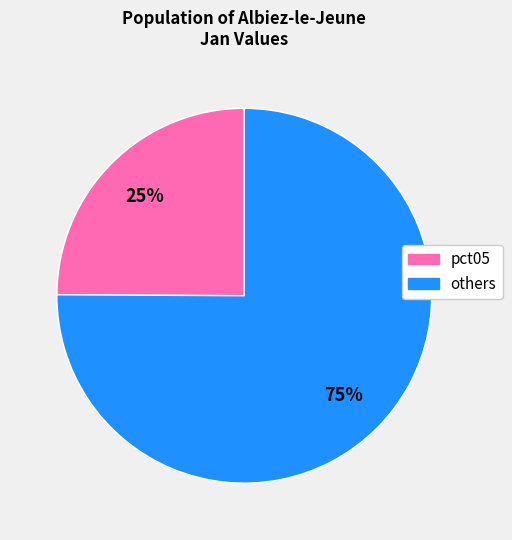

Does any single category account for the majority?

Yes